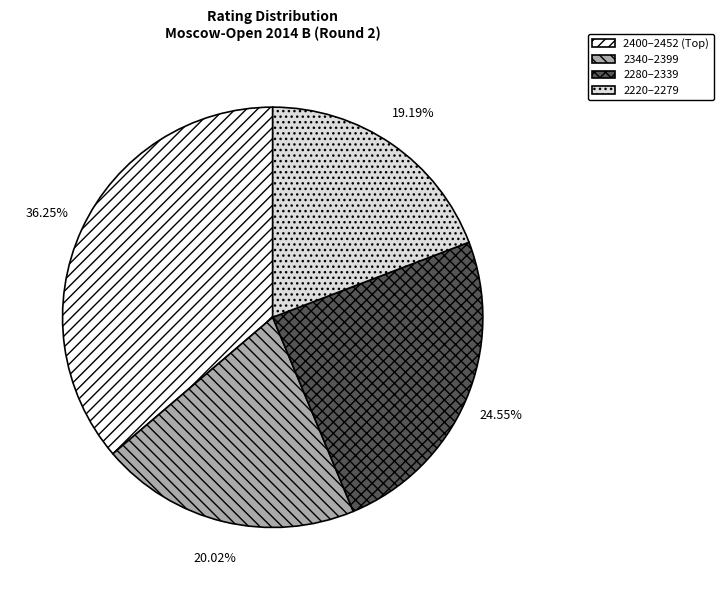

What is the ratio of the value at 2280–2339 to the value at 2220–2279?

1.3